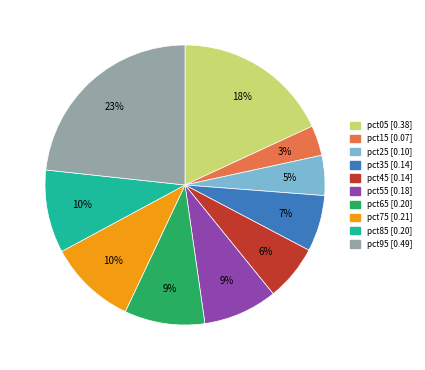

The pct75 slice represents 1% of the pie. True or false?

False